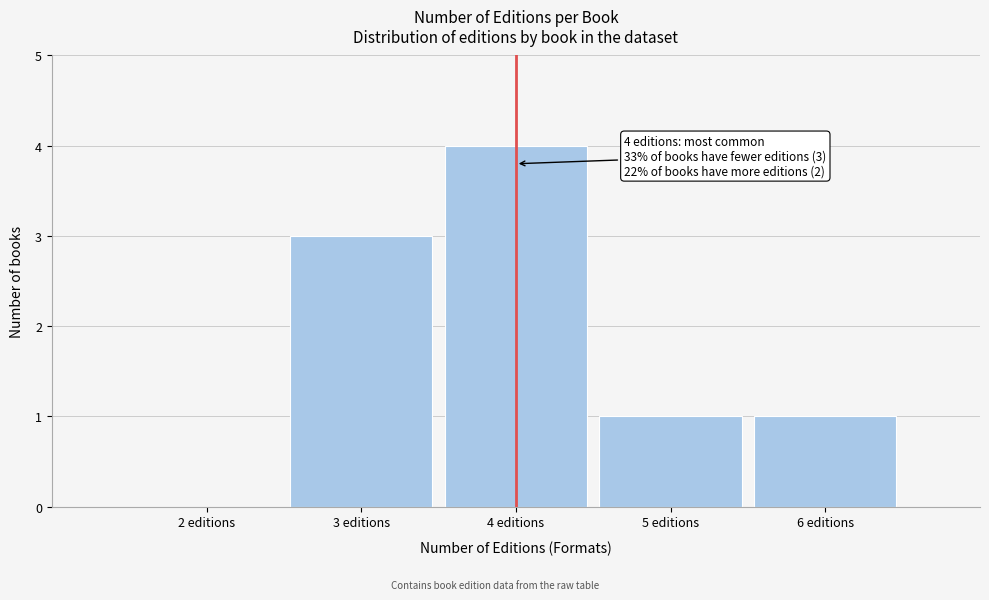

Which range on the x-axis has the tallest bar?

3.5 to 4.5